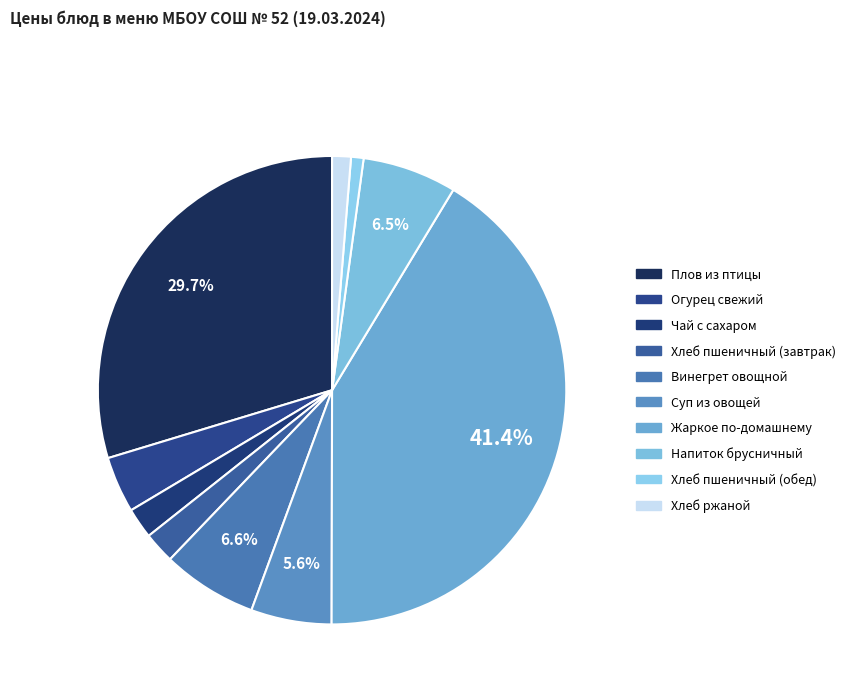

Is there a majority slice in this chart?

No